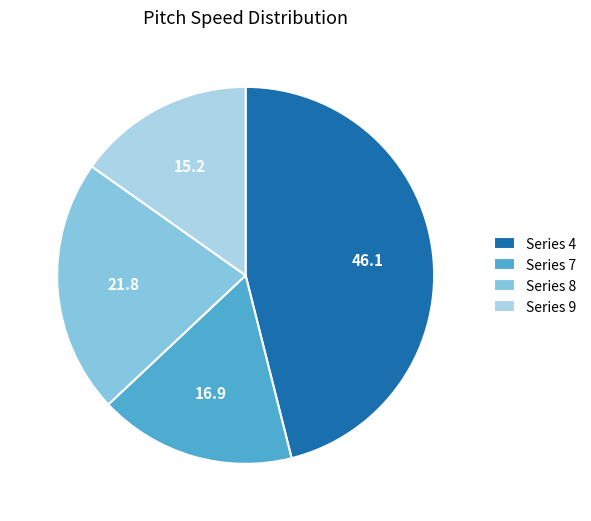

Approximately how many times larger is the value at Series 8 compared to Series 4?

0.5